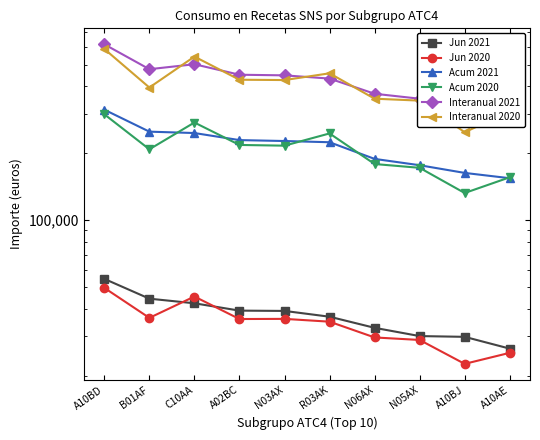

What is the total value across all series at C10AA?

1656757.0